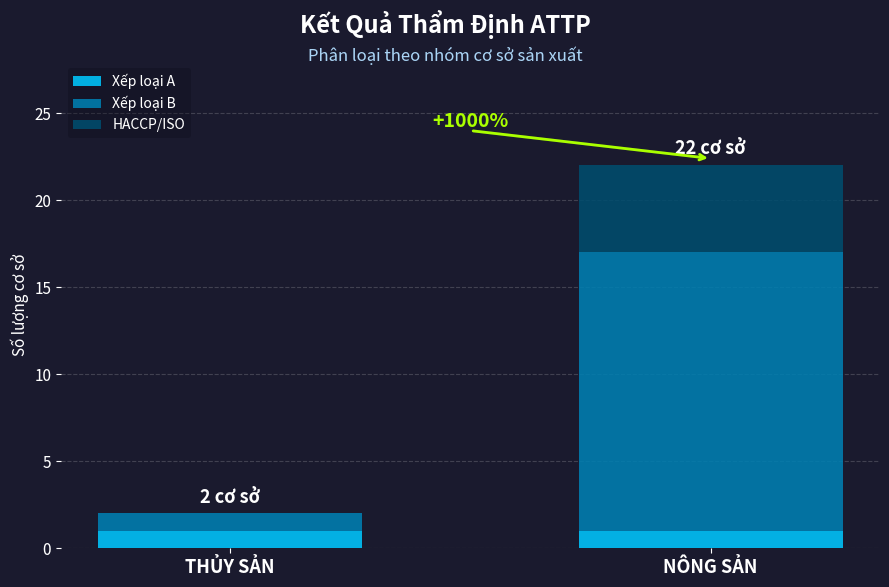

The Xếp loại A series shows 1 at THỦY SẢN. True or false?

True